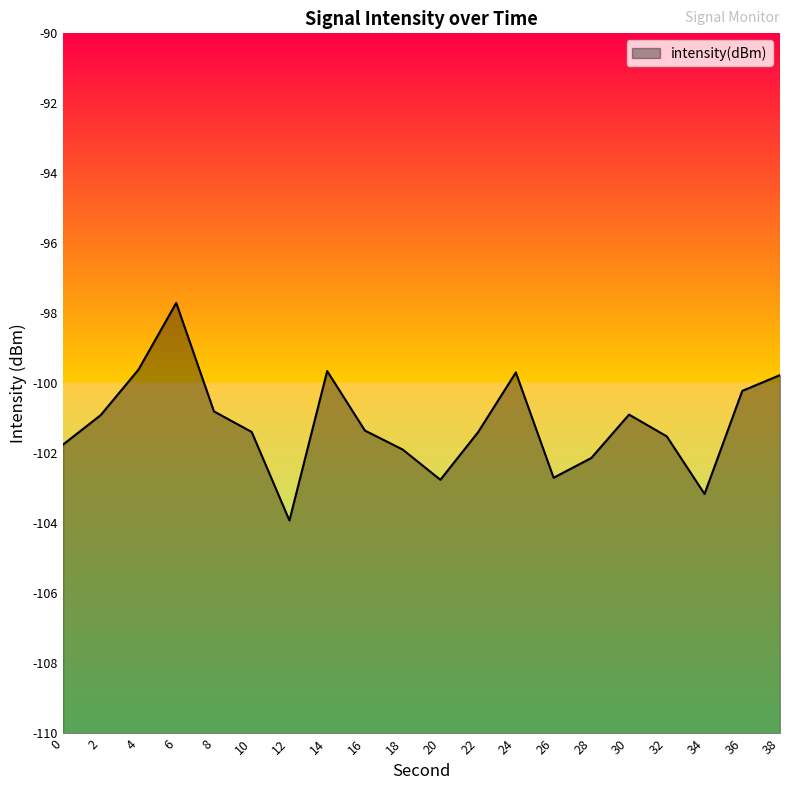

What is the sum of the values at 8 and 36?

-201.0